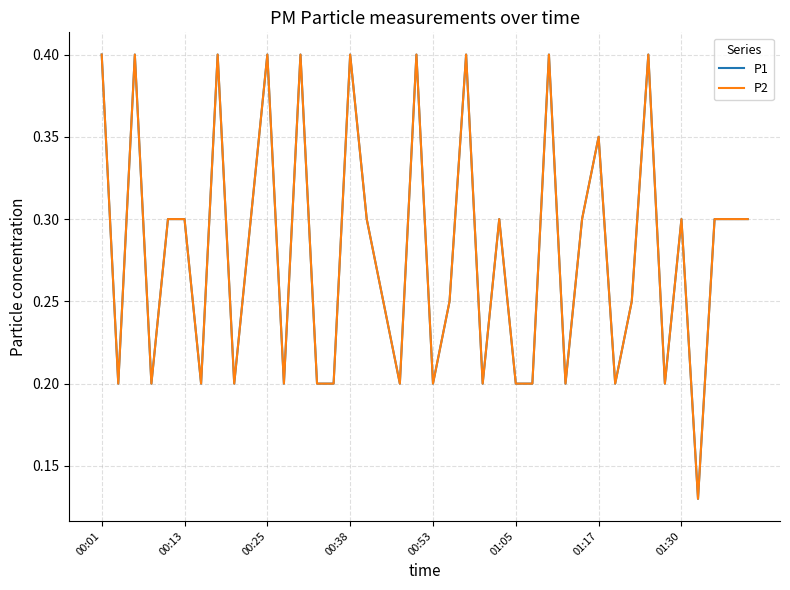

True or false: P1 and P2 intersect in this chart.

False